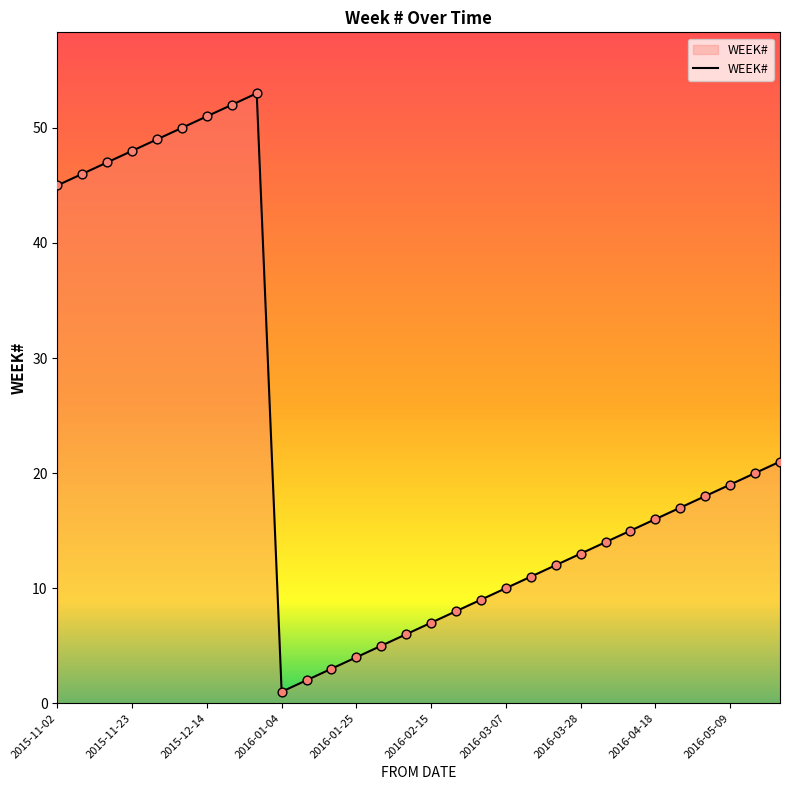

What is the greatest value displayed?

53